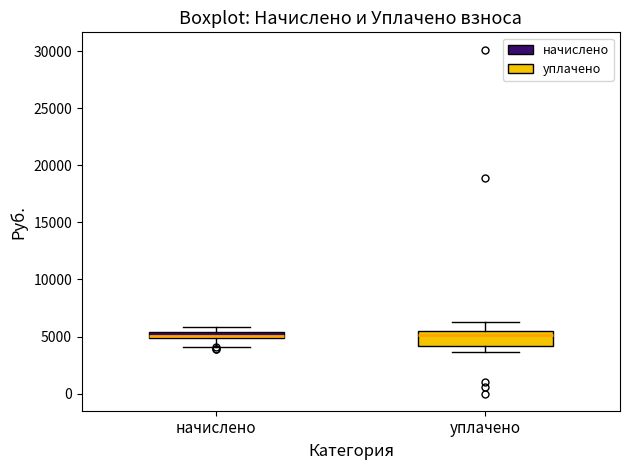

Which box is the tallest, from its lower edge to its upper edge?

уплачено